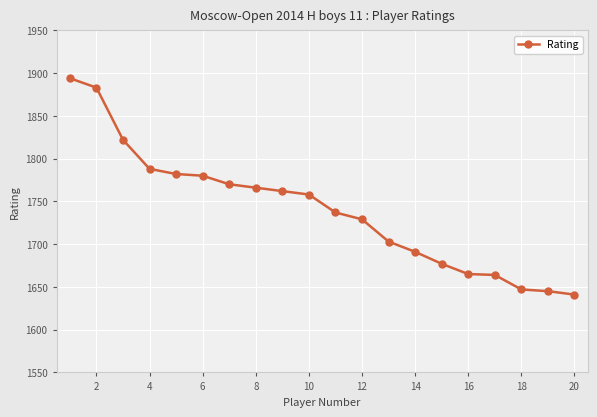

How many data points are less than 1758?

10